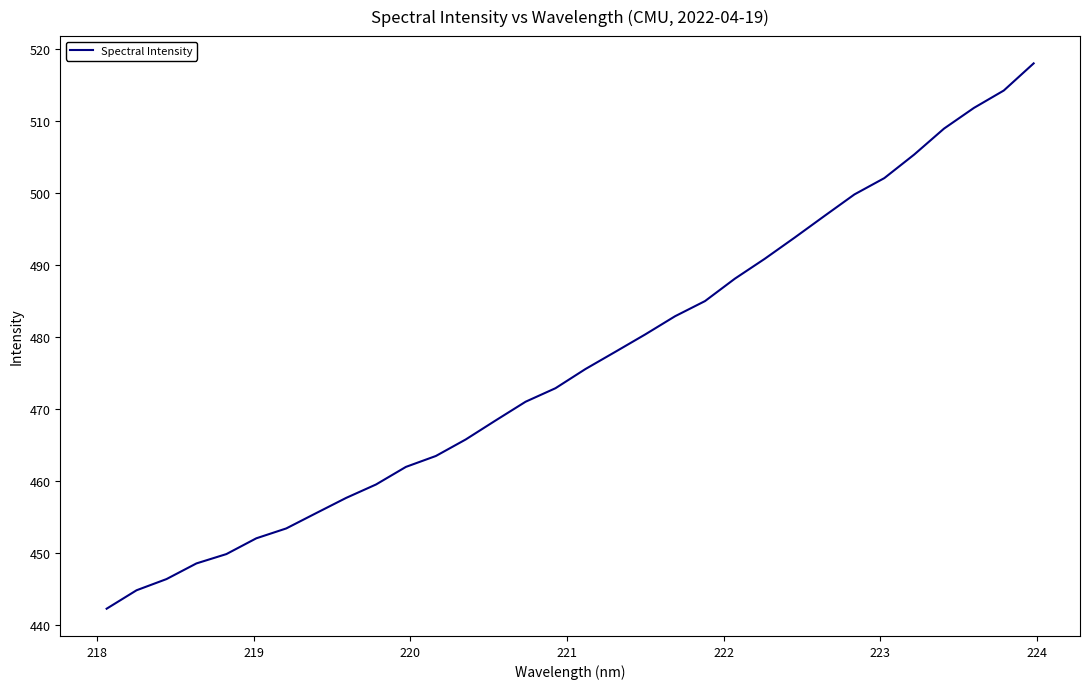

What is the difference between the maximum and minimum values?

75.7